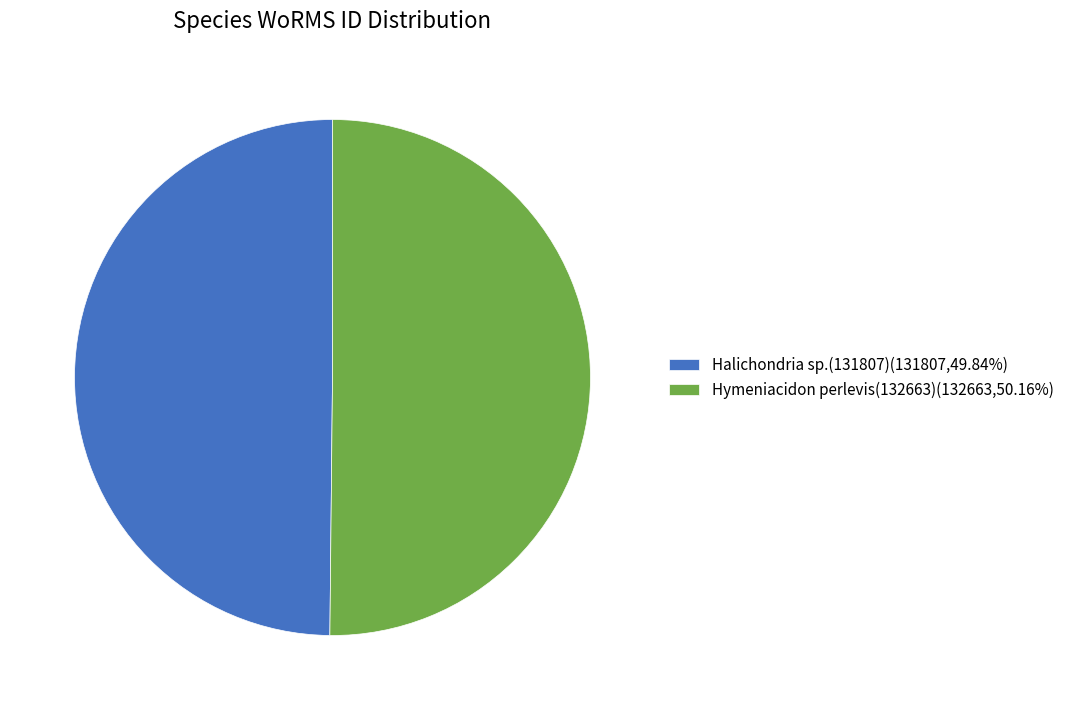

What is the ratio of the value at Hymeniacidon perlevis(132663) to the value at Halichondria sp.(131807)?

1.0